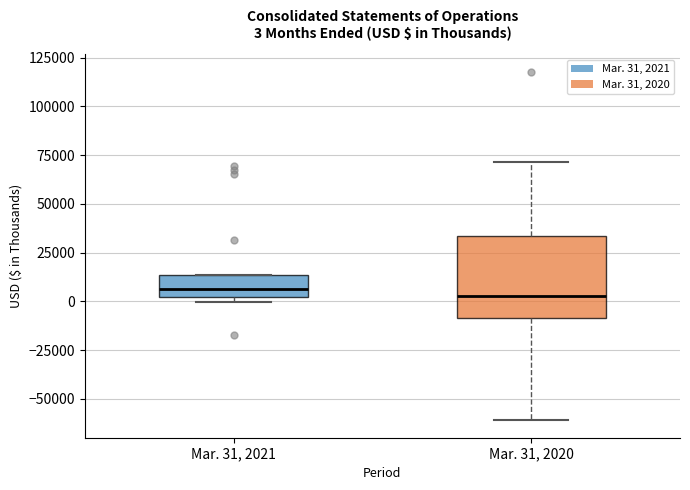

Which box is the tallest, from its lower edge to its upper edge?

Mar. 31, 2020